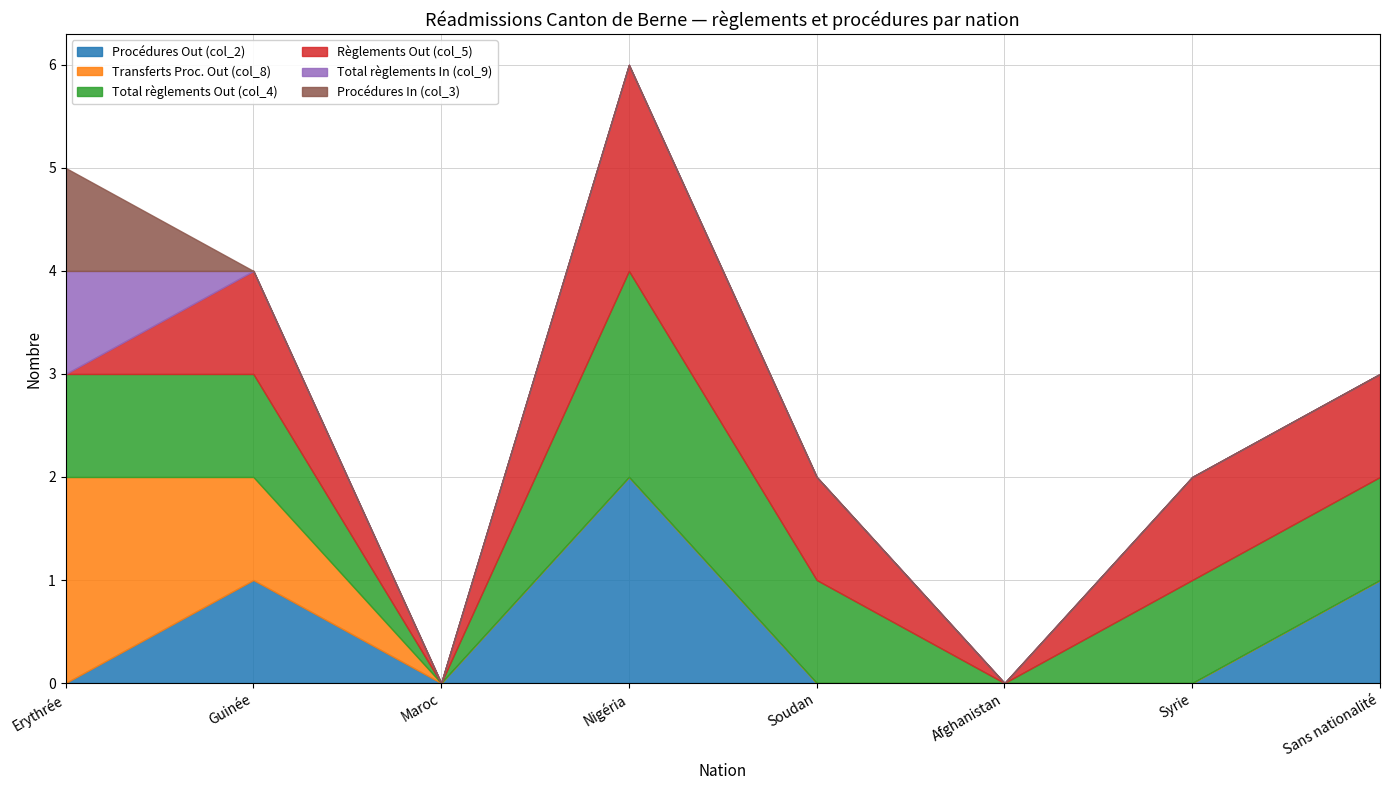

Which category has the lowest value across all series?

Erythrée